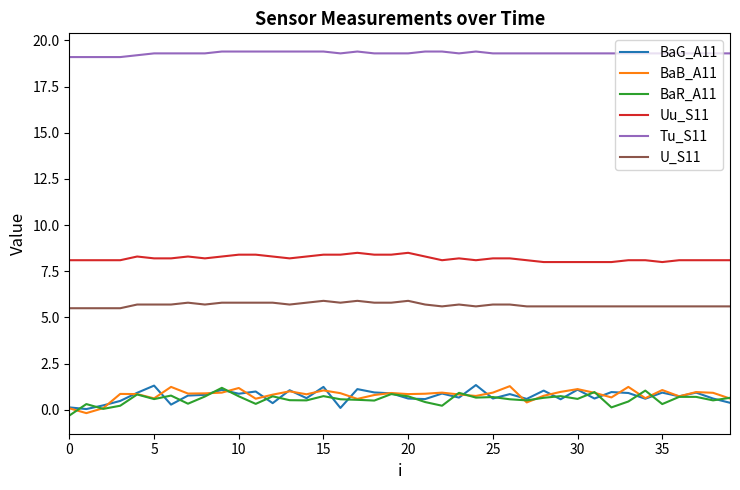

True or false: Uu_S11 and U_S11 cross at least once.

False